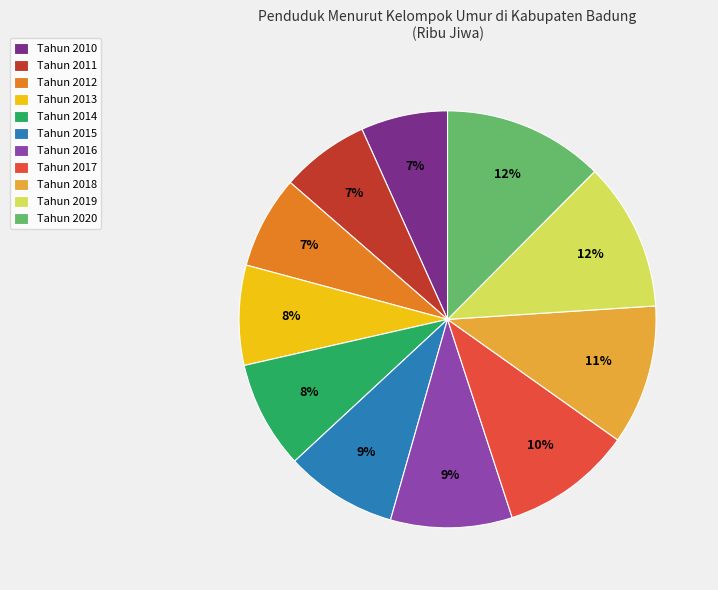

Is the sum of Tahun 2011 and Tahun 2020 greater than half?

No